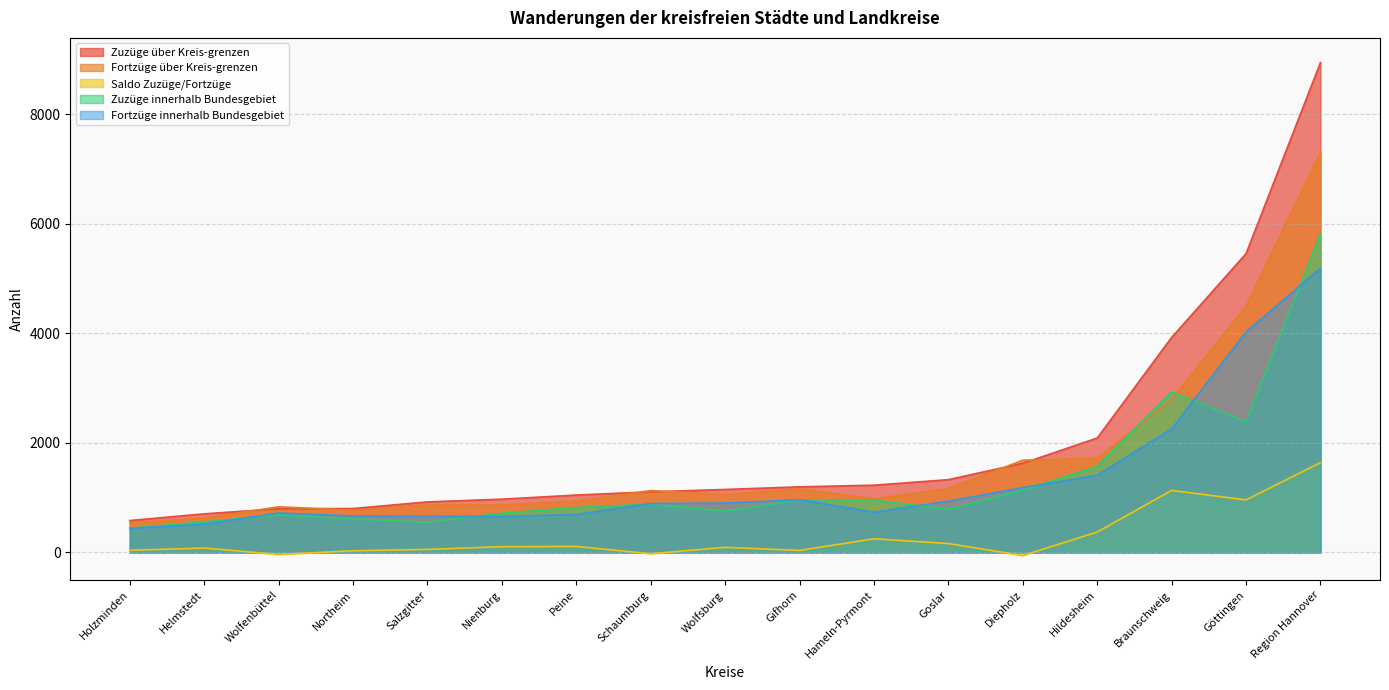

Which series has the largest range (max minus min)?

Zuzüge über Kreis-grenzen